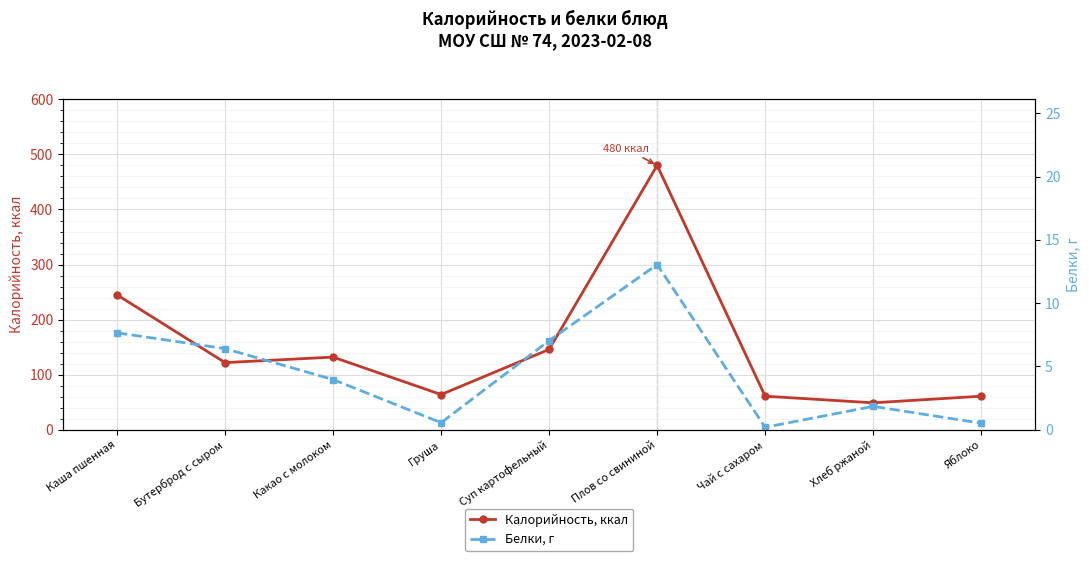

The value of Калорийность, ккал at Каша пшенная is 245.0. True or false?

True